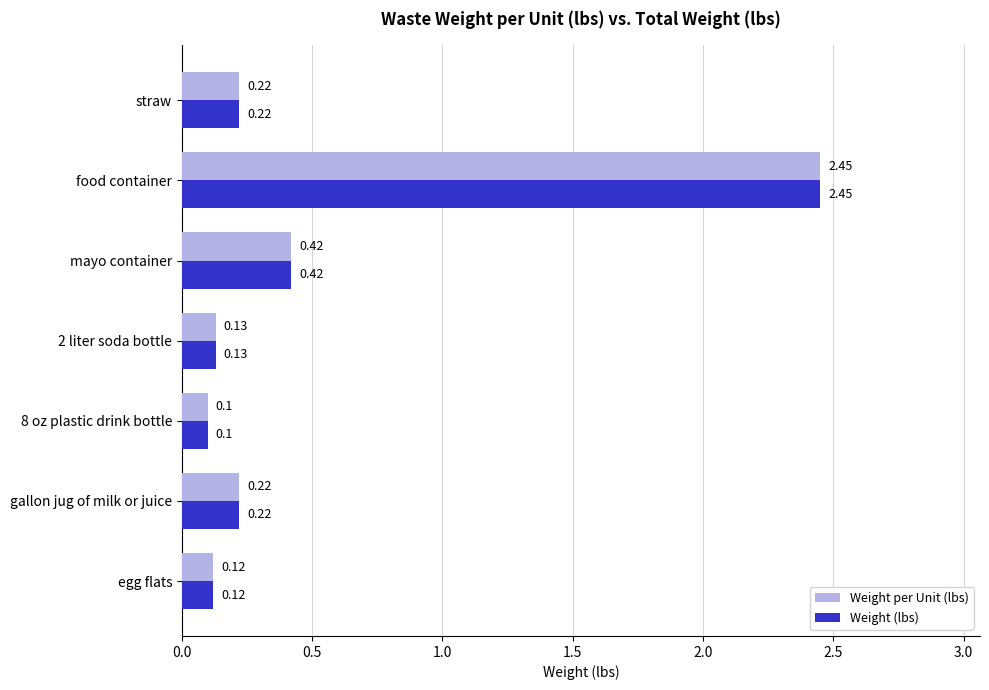

How many categories are shown in the chart?

7